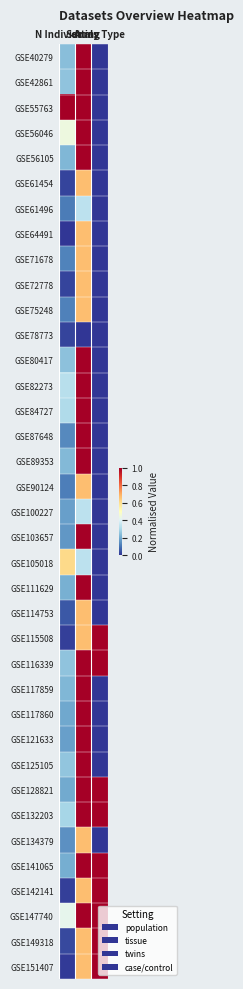

Which category has the highest value across all series?

Setting